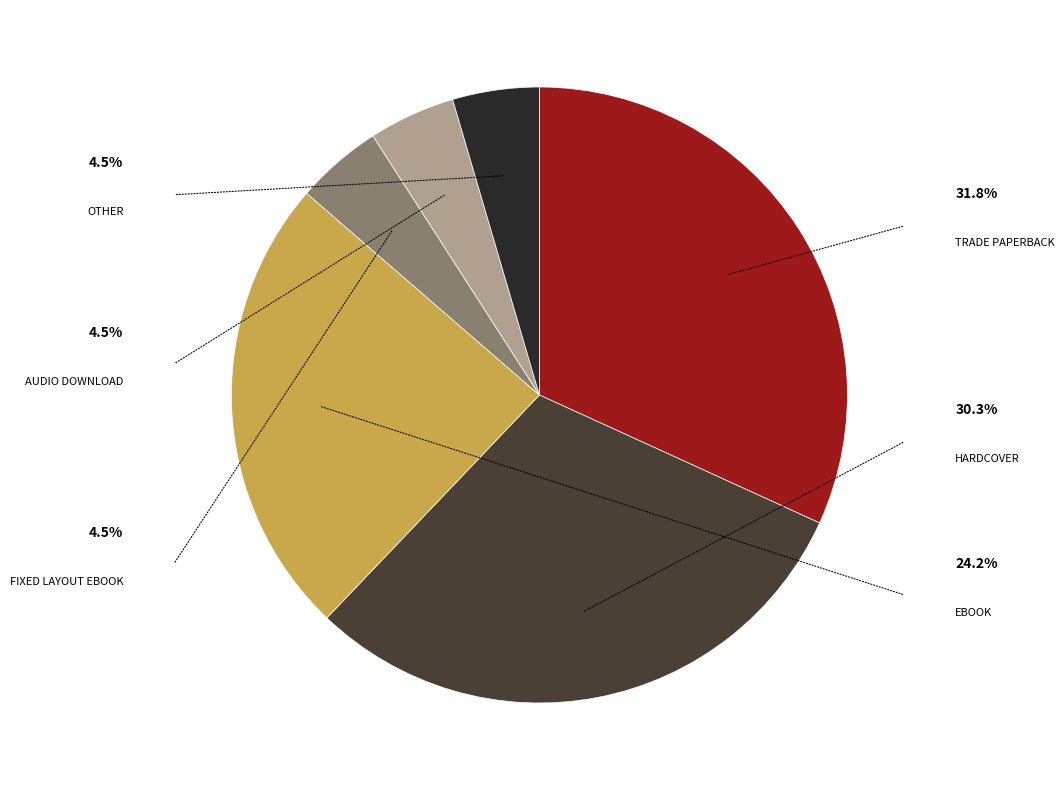

Does any single category account for the majority?

No